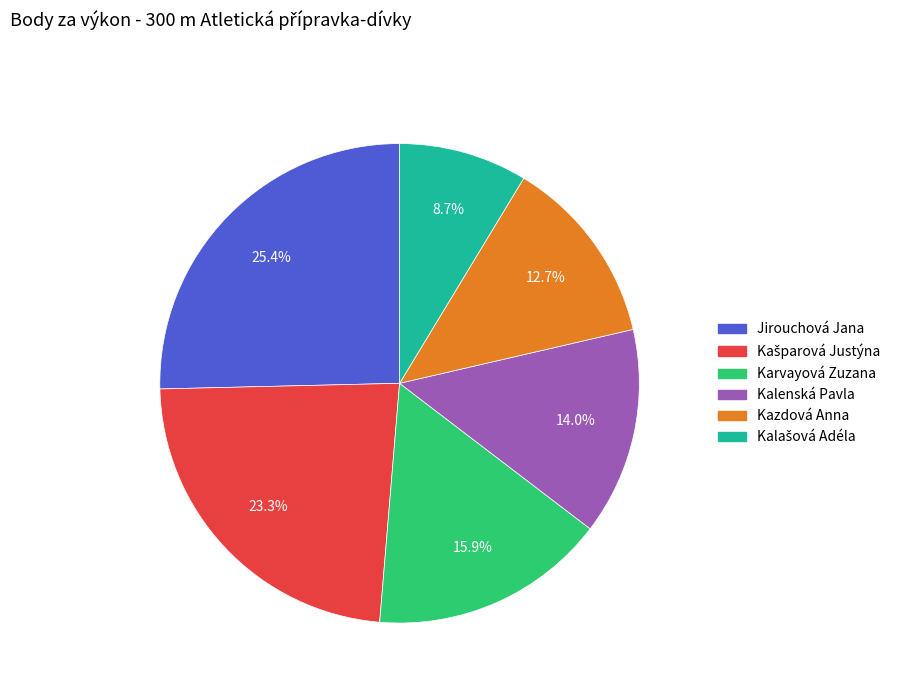

Is it true that Kazdová Anna is 13% of the pie?

True